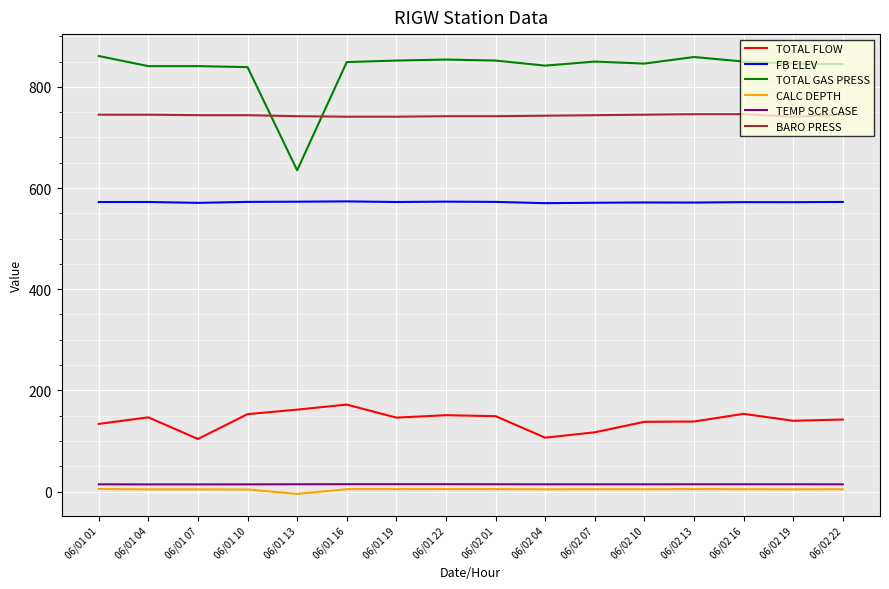

Which series has the largest total across all categories?

TOTAL GAS PRESS